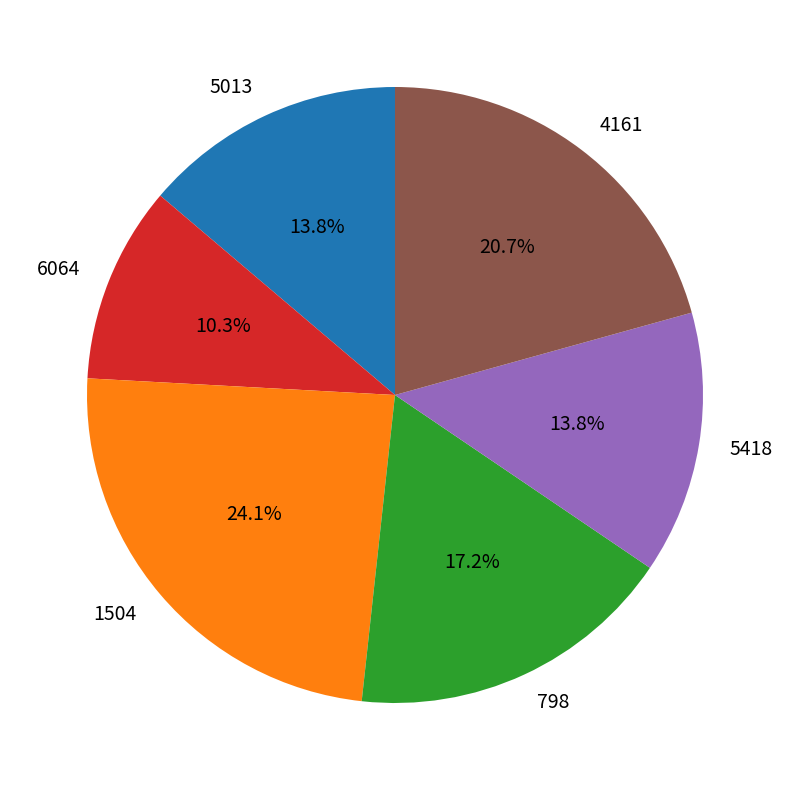

Does any single category account for the majority?

No